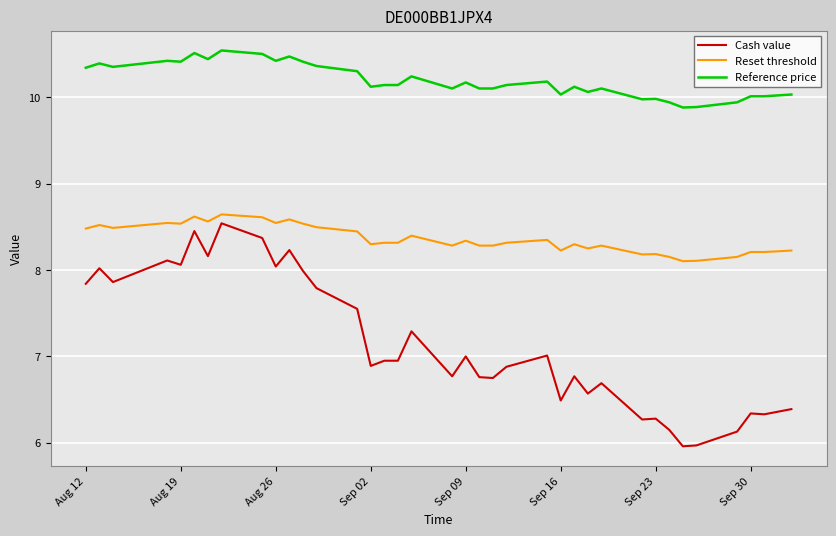

Rank the series by their average value, from lowest to highest.

Cash value, Reset threshold, Reference price